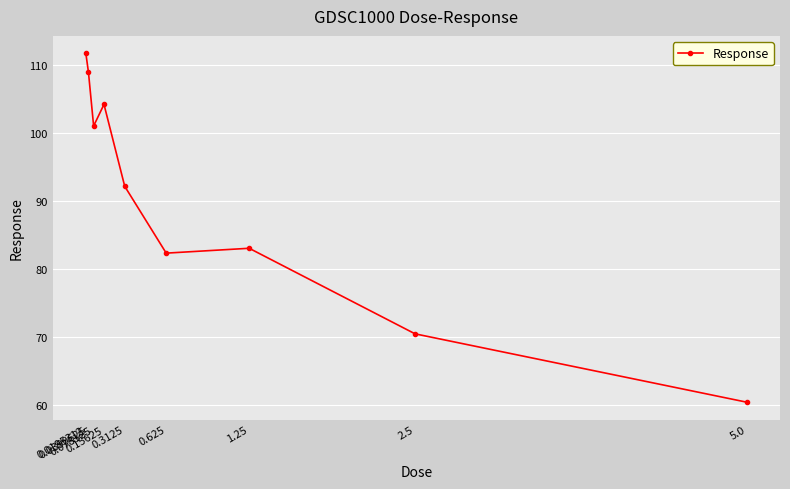

How many lines are shown in the chart?

1